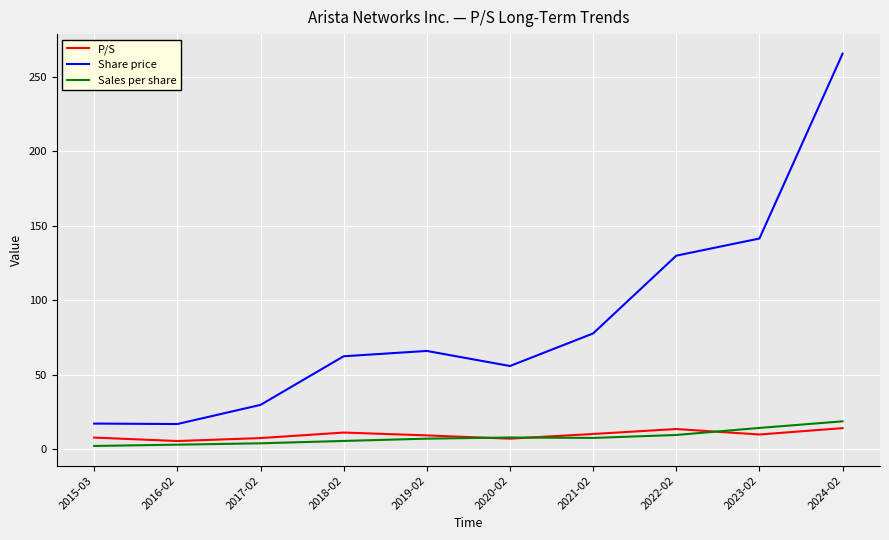

True or false: P/S and Share price cross at least once.

False